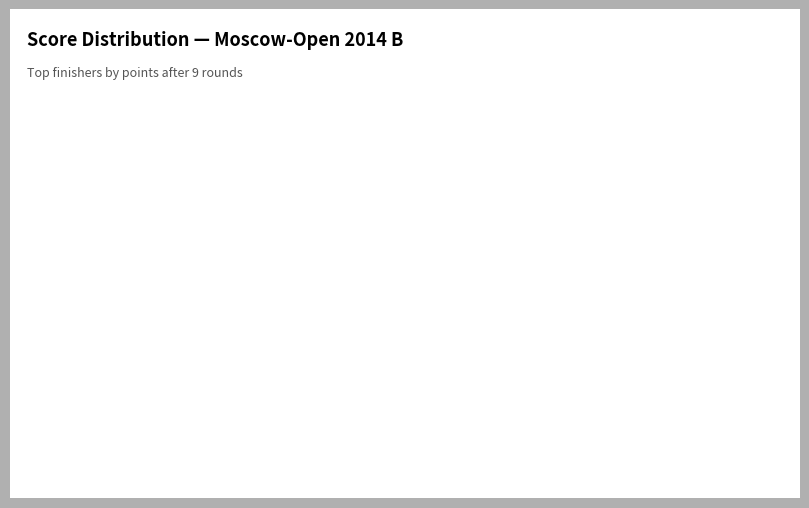

Count the number of slices in the pie.

2